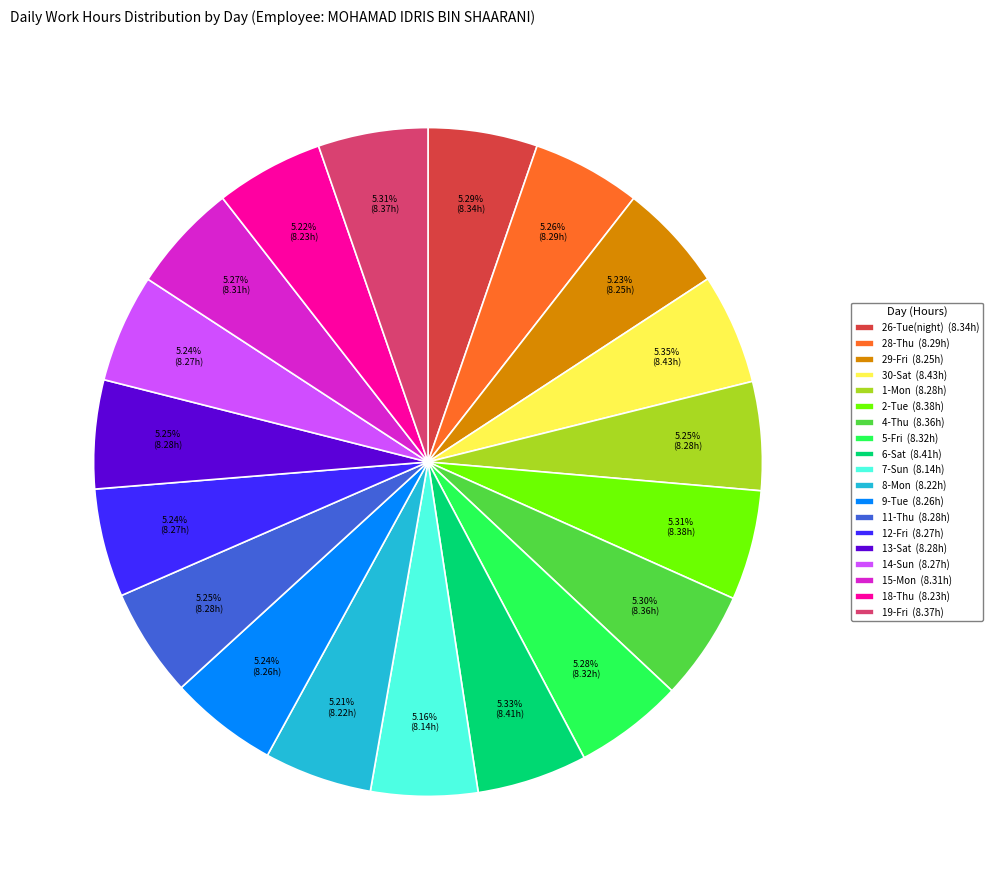

Does any single category account for the majority?

No